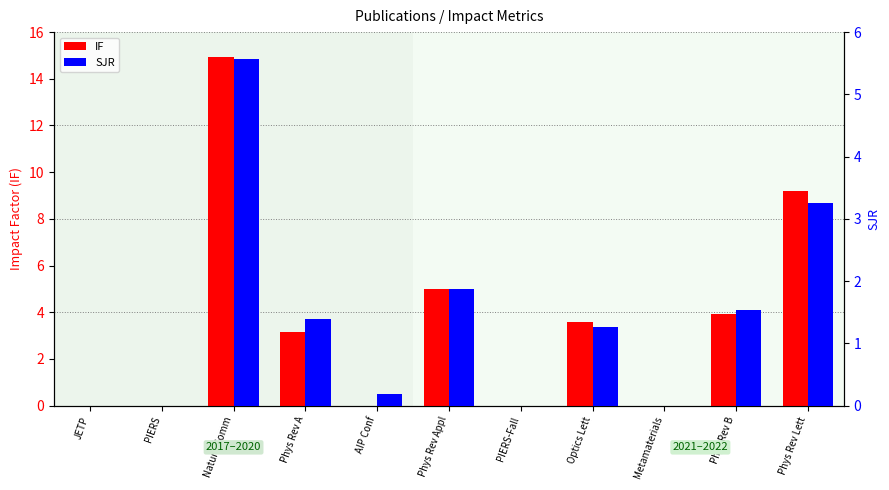

What is the value of the IF bar at the 6th from the left?

5.0